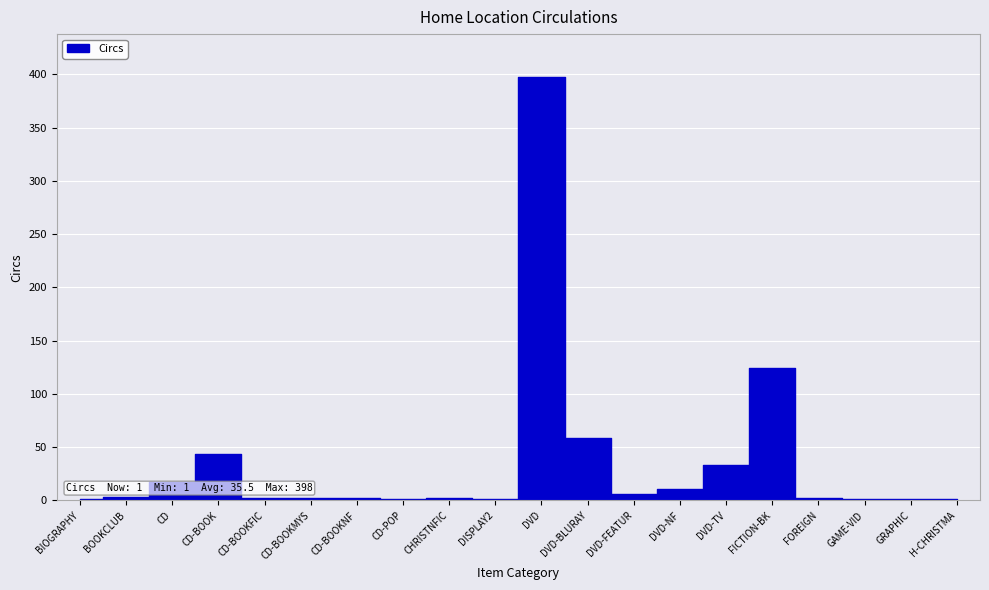

List the labels in order of value, smallest first.

BIOGRAPHY, CD-POP, DISPLAY2, GAME-VID, GRAPHIC, H-CHRISTMA, CD-BOOKFIC, CD-BOOKMYS, CD-BOOKNF, CHRISTNFIC, FOREIGN, BOOKCLUB, DVD-FEATUR, DVD-NF, CD, DVD-TV, CD-BOOK, DVD-BLURAY, FICTION-BK, DVD